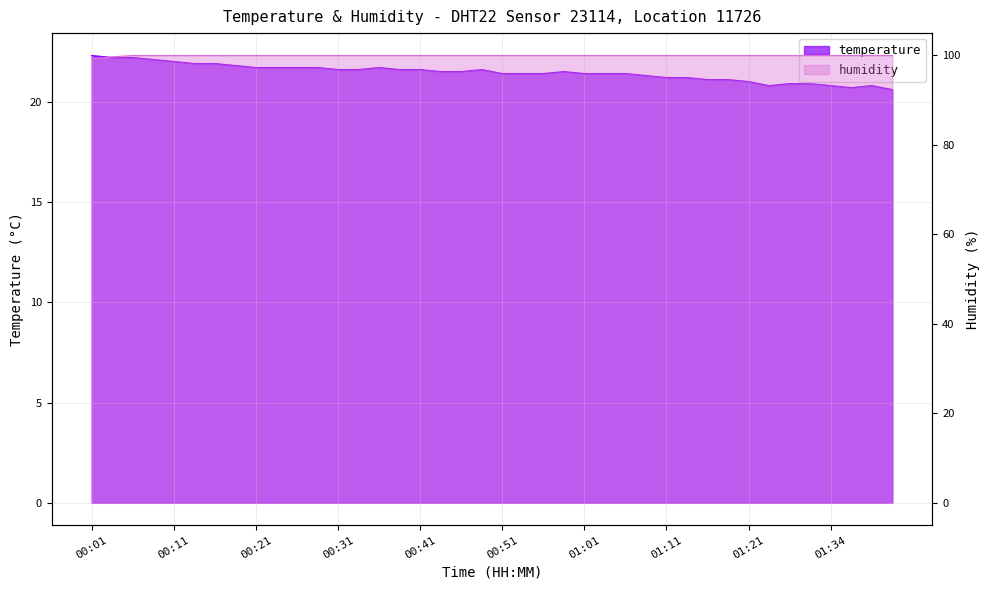

Which series has the largest range (max minus min)?

temperature